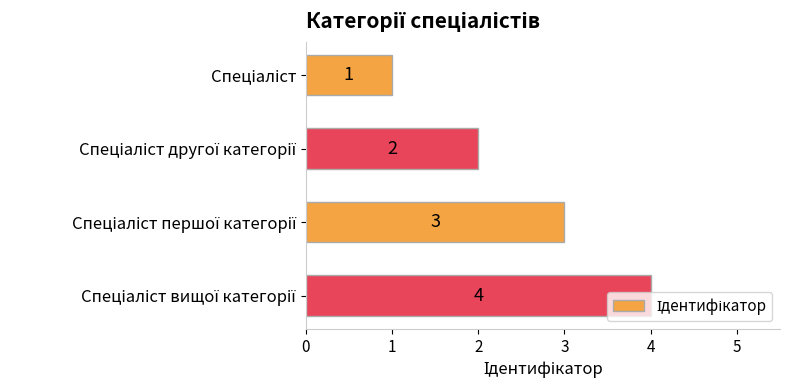

What is the maximum value shown in the chart?

4